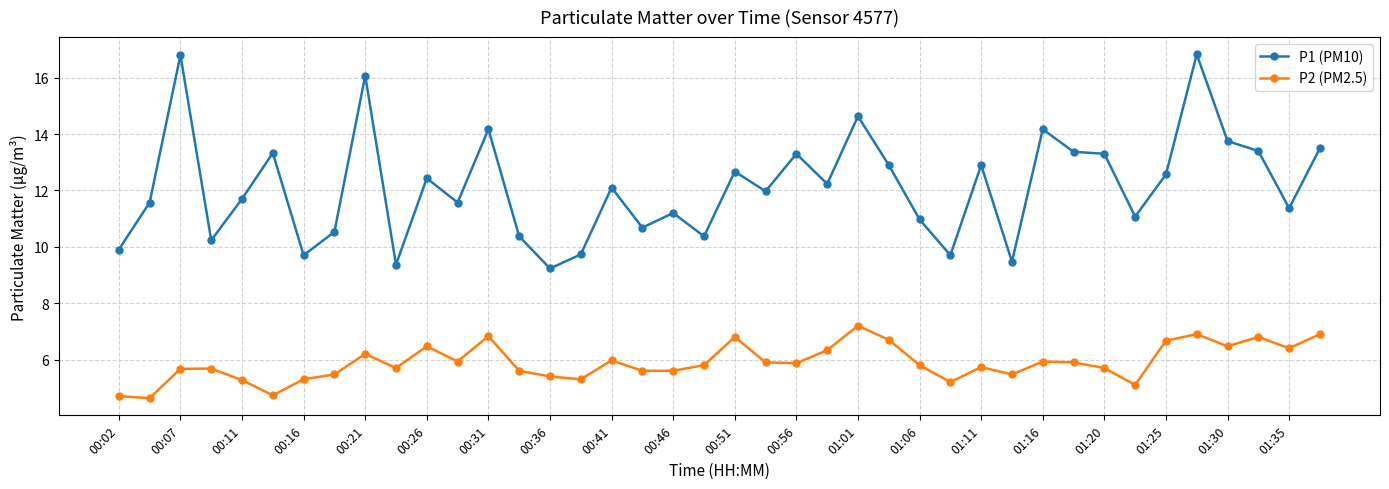

List the series in order of their overall mean, lowest first.

P2 (PM2.5), P1 (PM10)